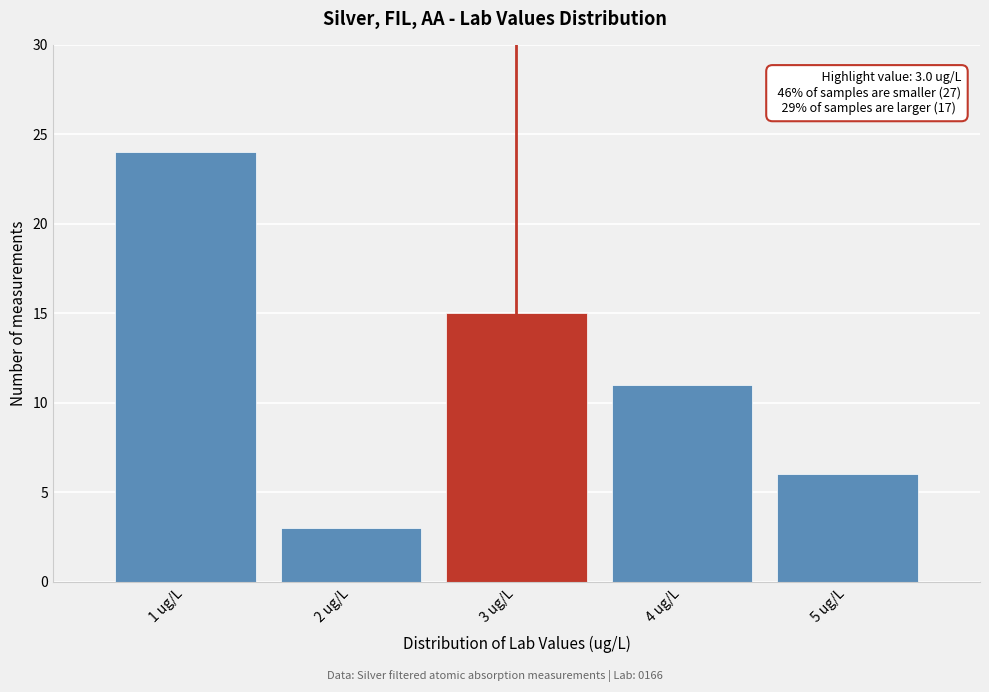

Which range on the x-axis has the tallest bar?

0.5 to 1.5